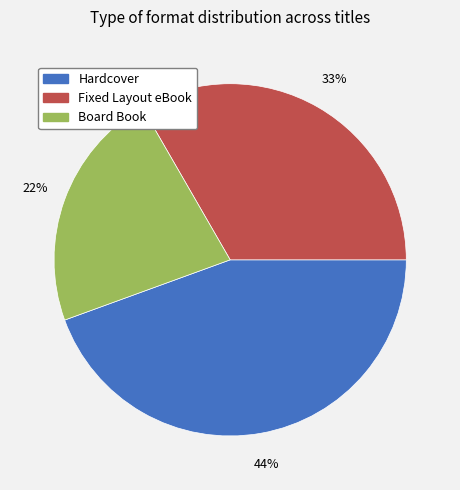

Does any single category account for the majority?

No